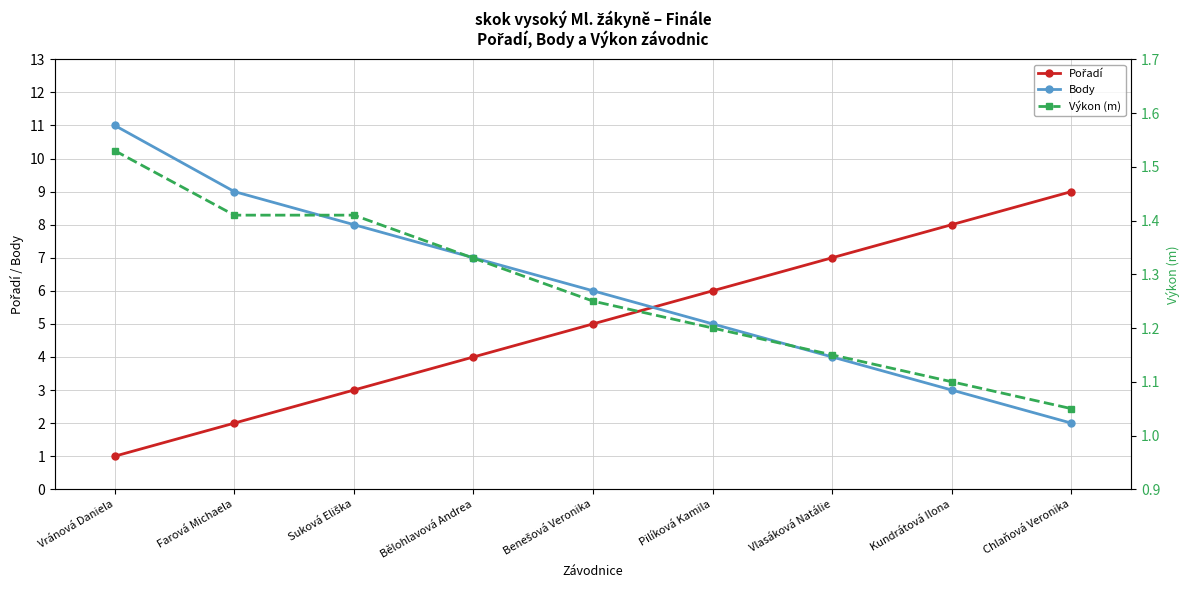

What is the difference between the maximum and minimum values in the Výkon (m) series?

0.5